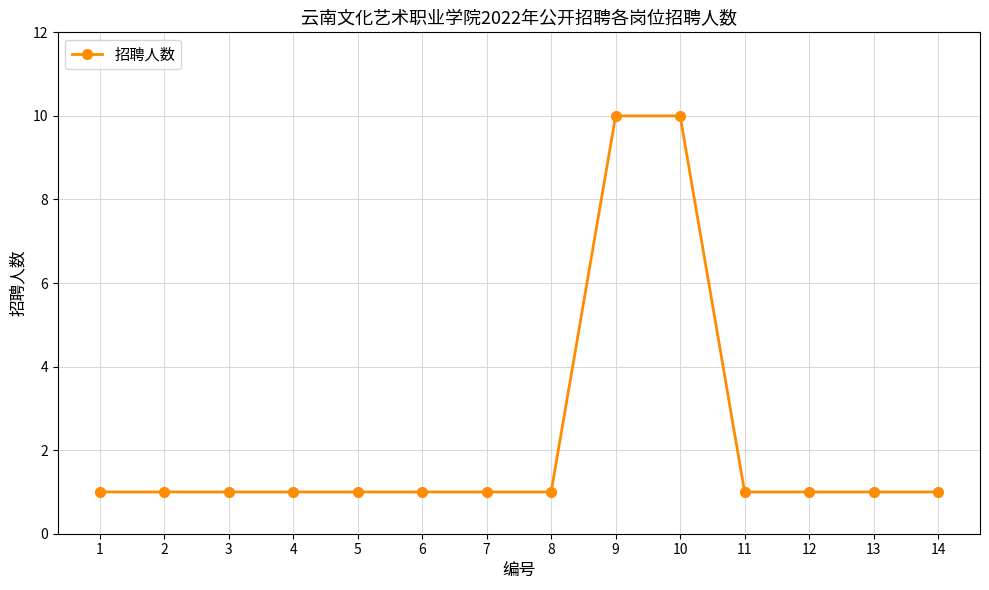

How many values are between 1 and 2?

12